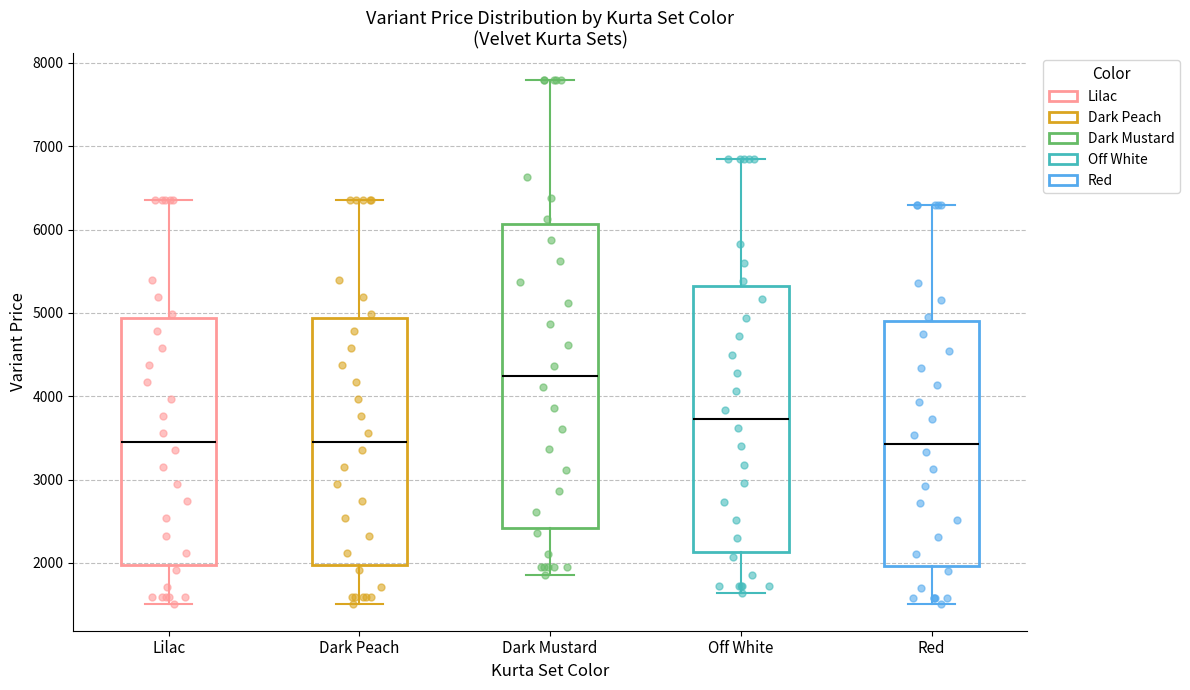

Where does the lower whisker of the box for Dark Peach end on the y-axis? The values are not printed on the chart, so give them approximately, as read against the axis.

1500